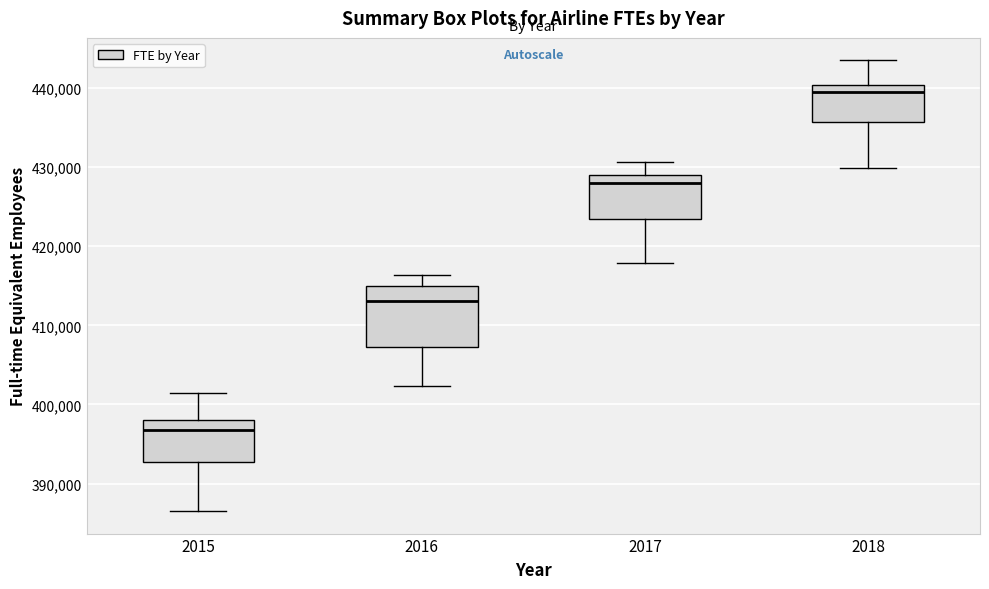

Which box is the tallest, from its lower edge to its upper edge?

2016